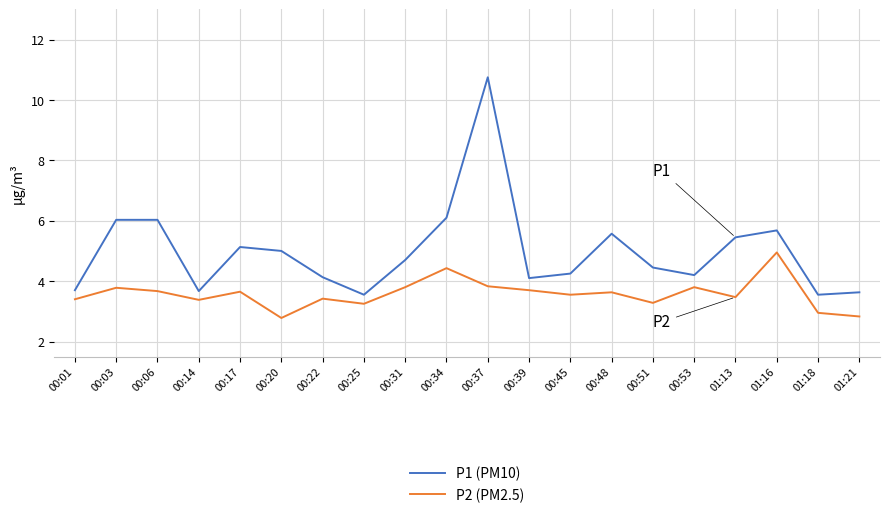

Which series has the widest spread of values?

P1 (PM10)